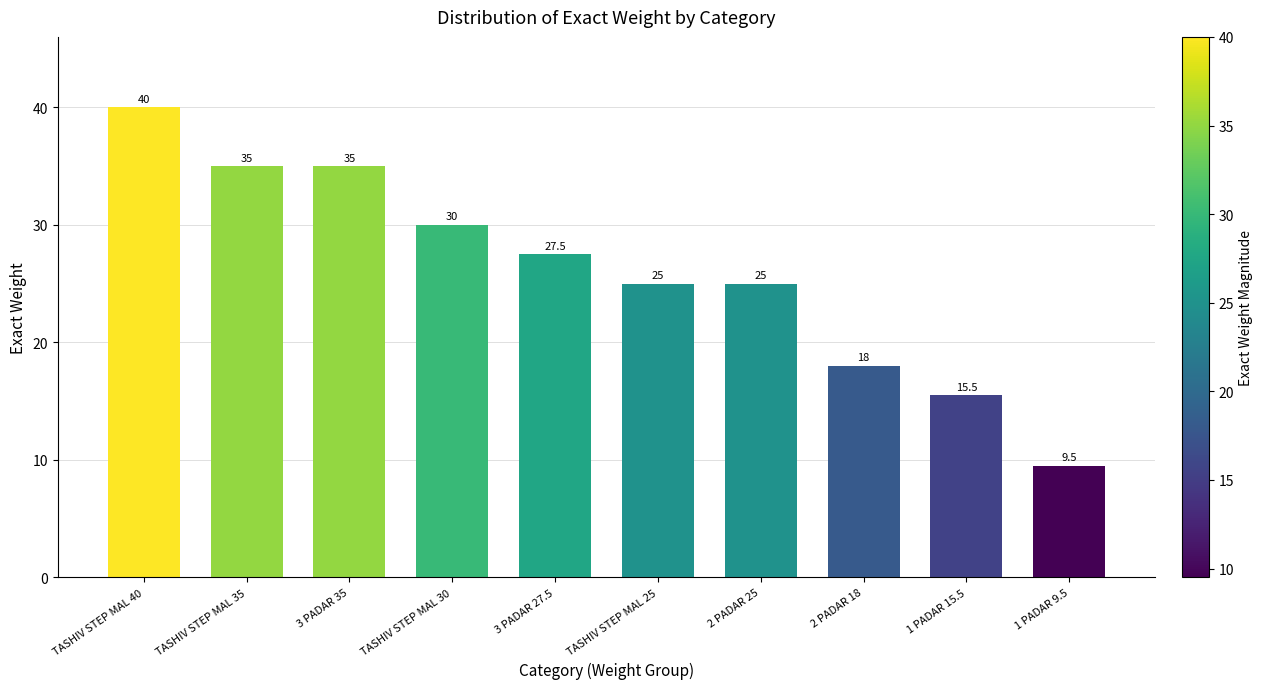

At which label does the data first exceed 27?

TASHIV STEP MAL 40